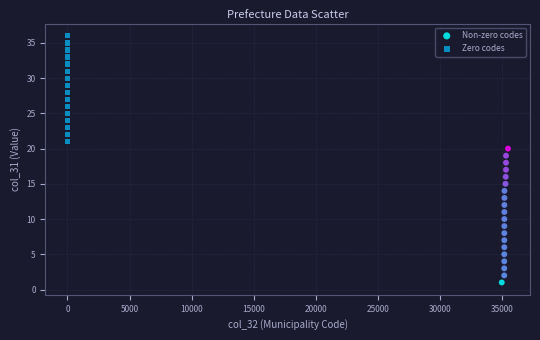

Which series has the largest Y range (max minus min)?

Non-zero codes